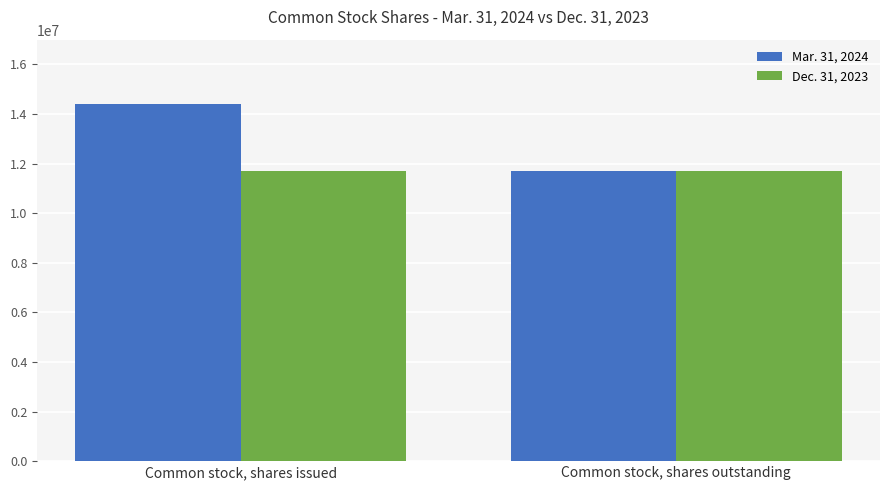

What is the spread (max minus min) of values at Common stock, shares issued?

2691647